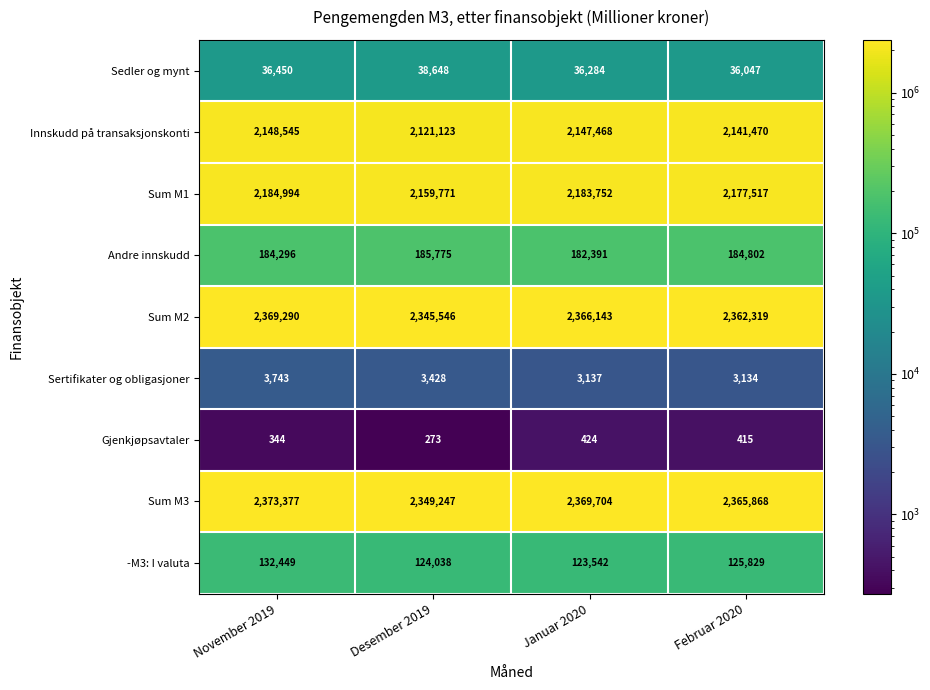

Which series has the widest spread of values?

Innskudd på transaksjonskonti